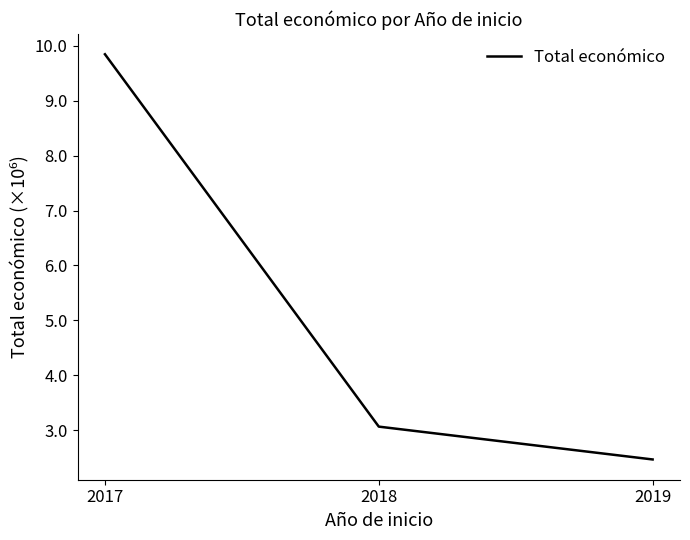

What is the maximum value shown in the chart?

9847932